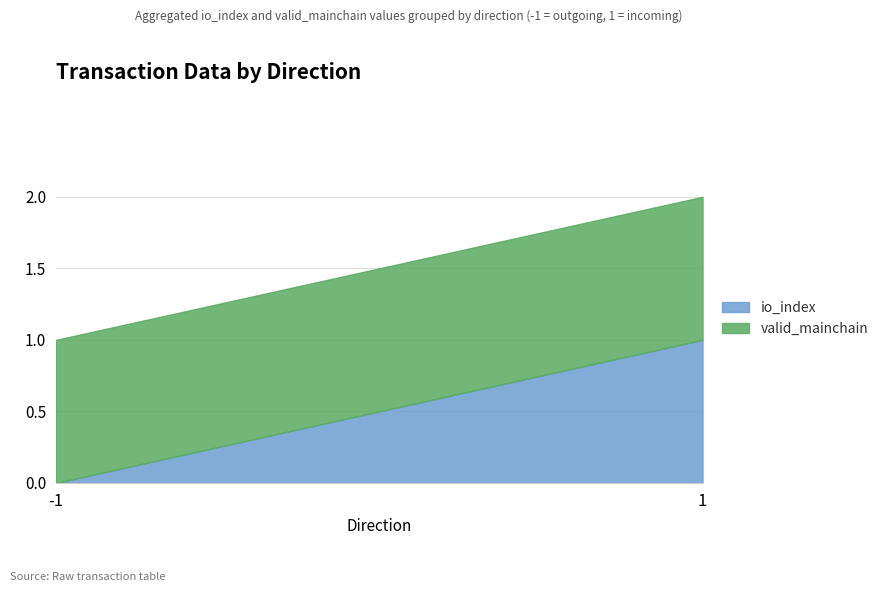

Reading left to right, list all the values displayed in this chart.

io_index: 0	1
valid_mainchain: 1	1